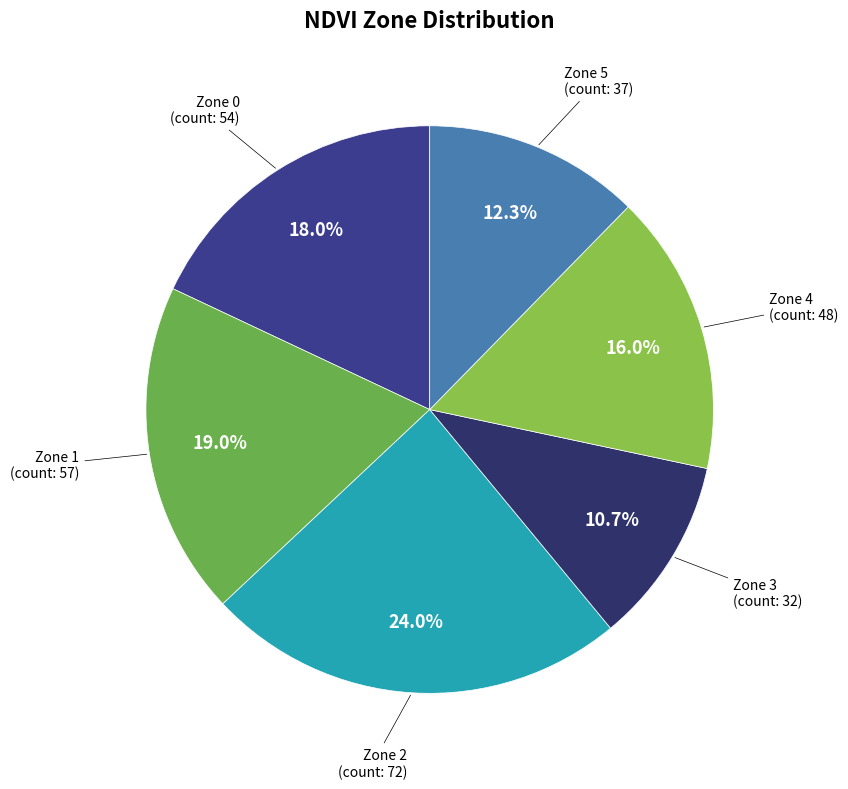

To the nearest percent, what percentage of the pie is Zone 2?

24%